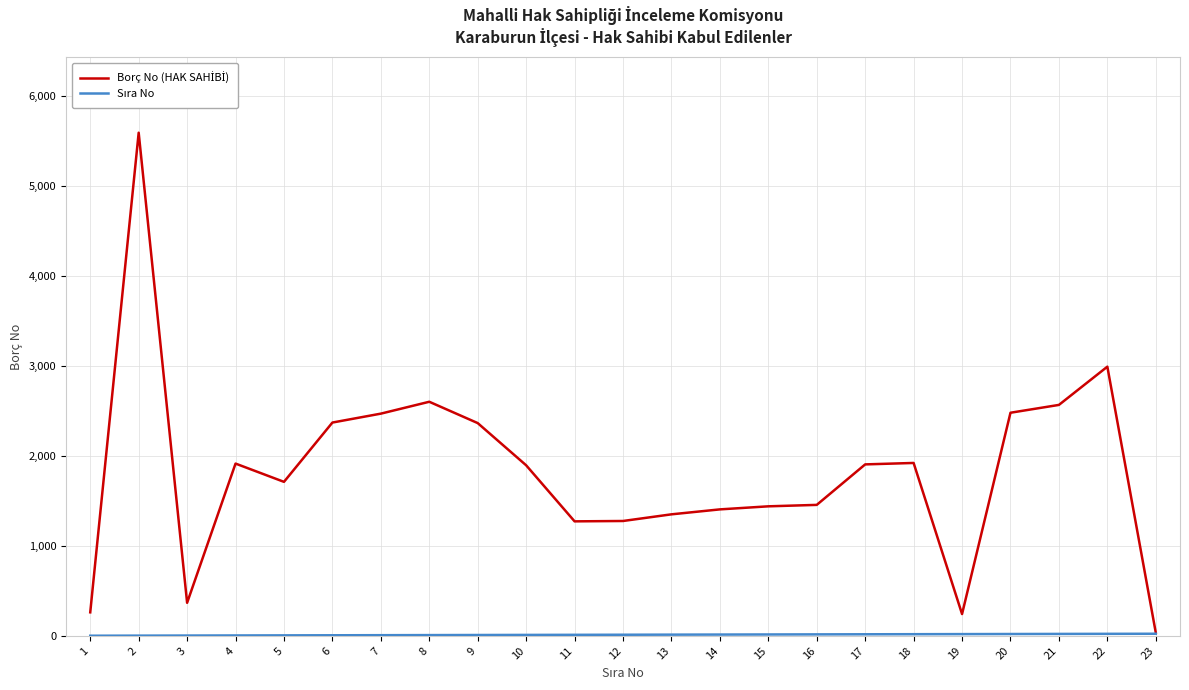

What is the maximum value shown in the chart?

5591